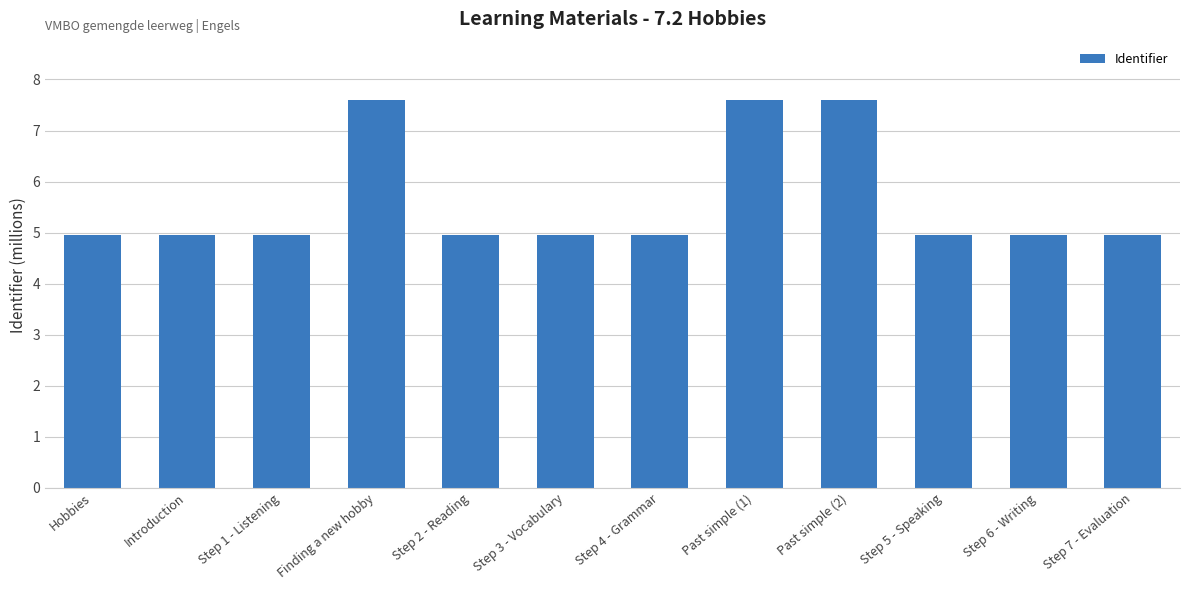

Count the number of categories in the chart.

12